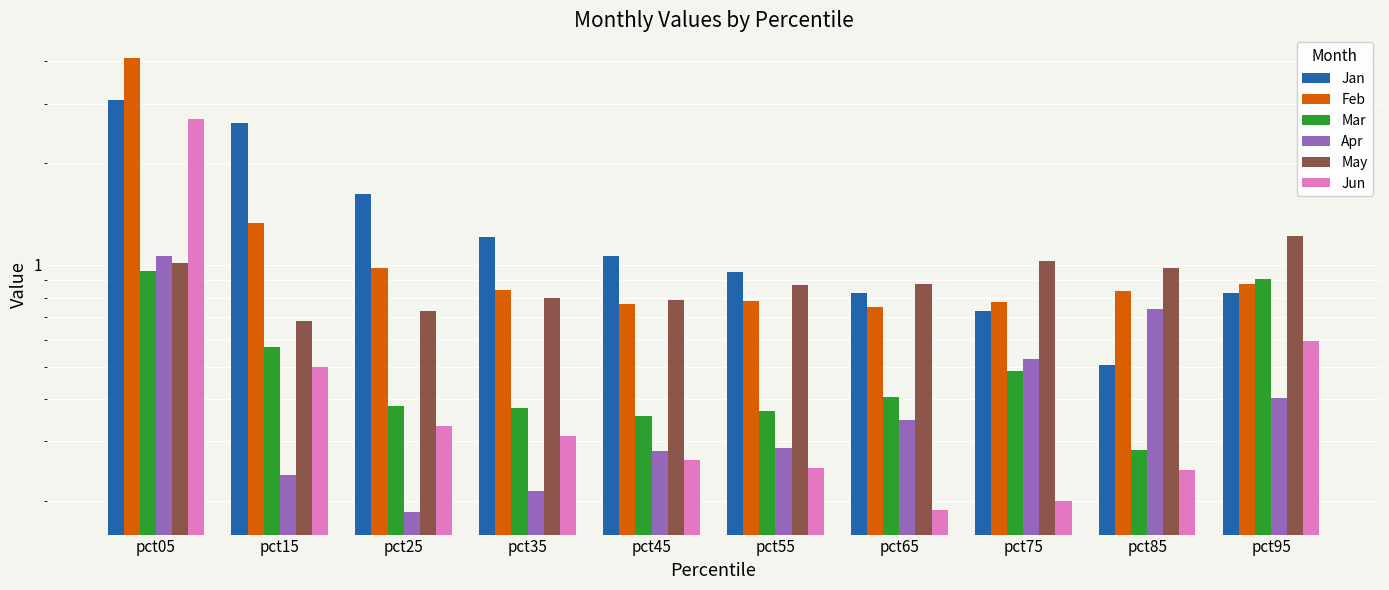

Which series has the widest spread of values?

Feb